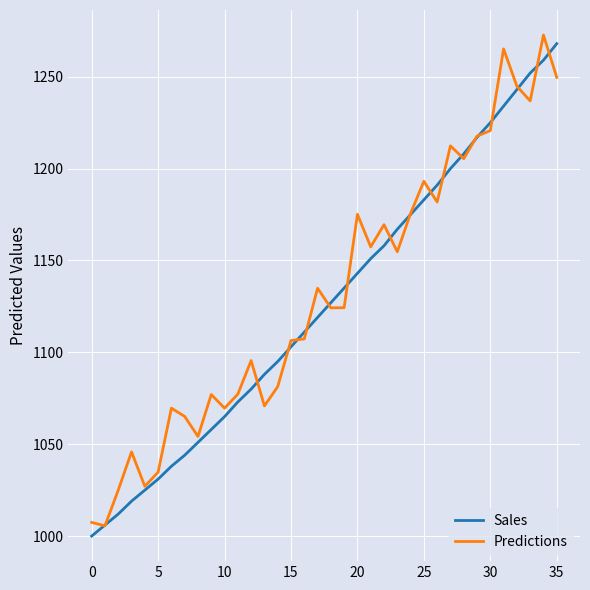

What is the minimum value for Sales?

1000.0